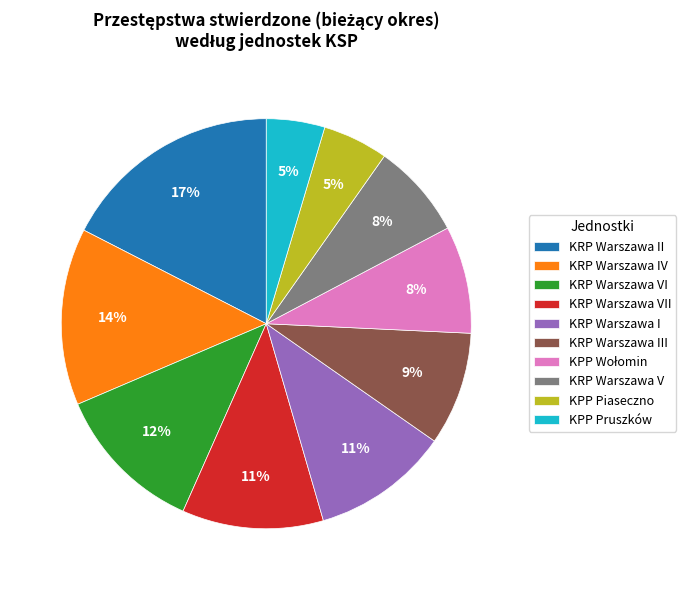

Does KRP Warszawa I account for over 50% of the chart?

No